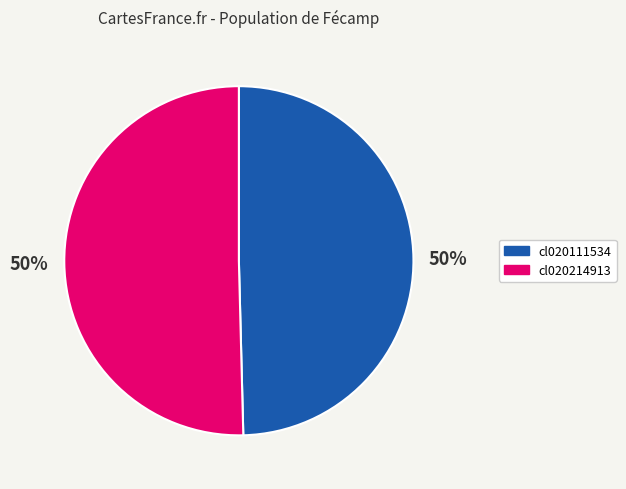

To the nearest percent, what is the combined percentage of cl020214913 and cl020111534?

100%